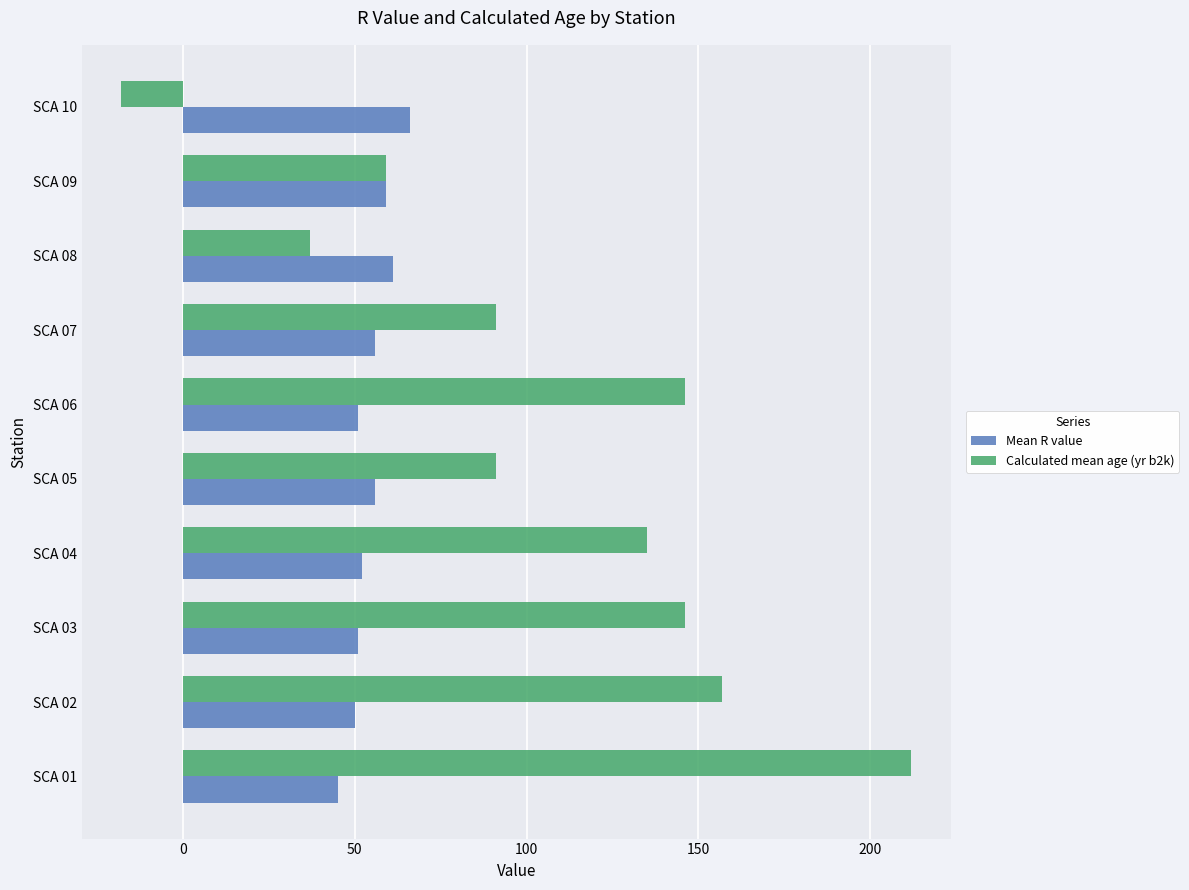

What is the sum of all Mean R value values?

547